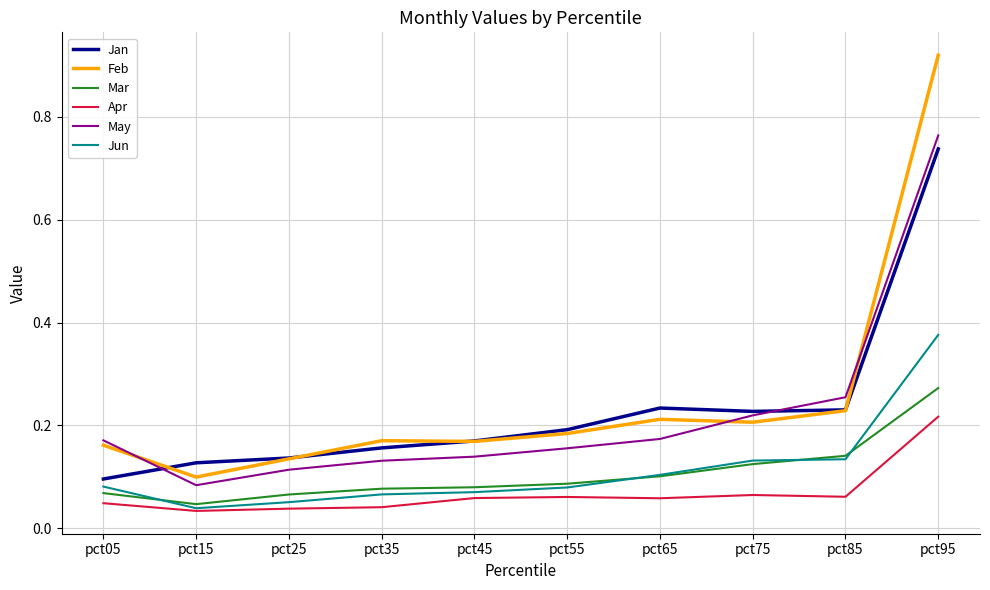

Which series changed the most between pct25 and pct65?

Jan